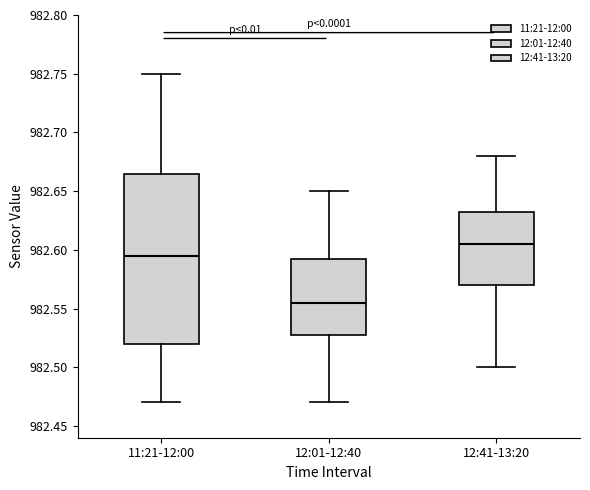

Reading left to right, transcribe this box plot: for each box, give where its median line is, the range the box spans, and where its two whiskers end, as read against the y-axis. The values are not printed on the chart, so give them approximately, as read against the axis.

11:21-12:00: median 982.595, box 982.520 to 982.665, whiskers 982.470 to 982.750
12:01-12:40: median 982.555, box 982.530 to 982.595, whiskers 982.470 to 982.650
12:41-13:20: median 982.605, box 982.570 to 982.635, whiskers 982.500 to 982.680